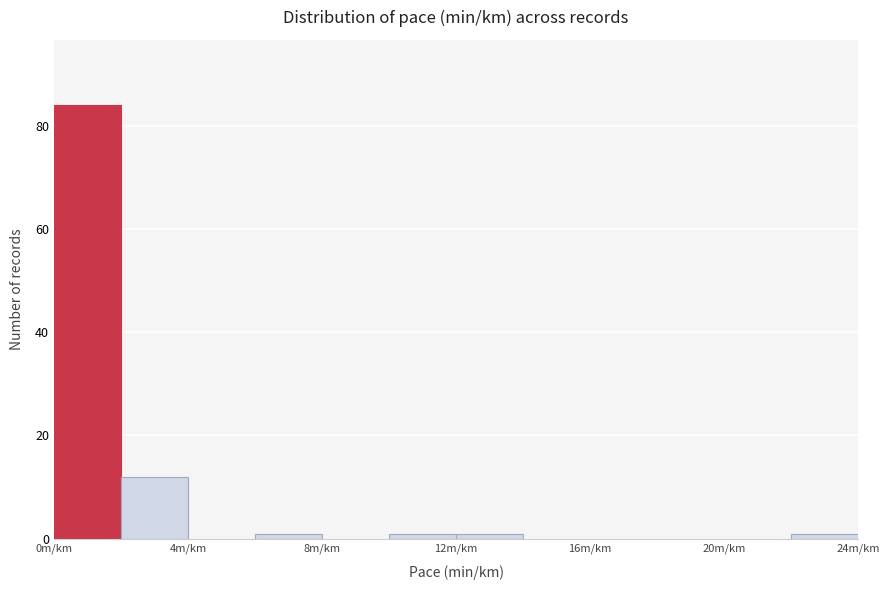

Which range on the x-axis has the tallest bar?

0 to 2